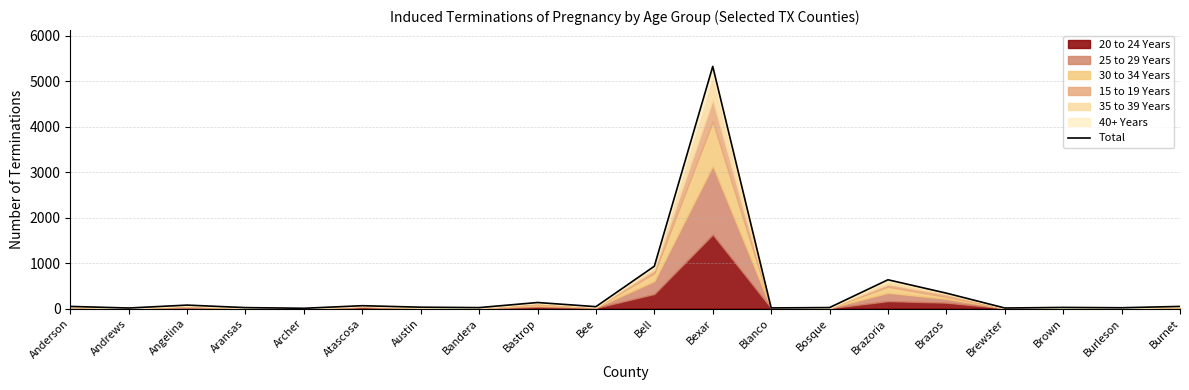

What is the sum of all values?

7816